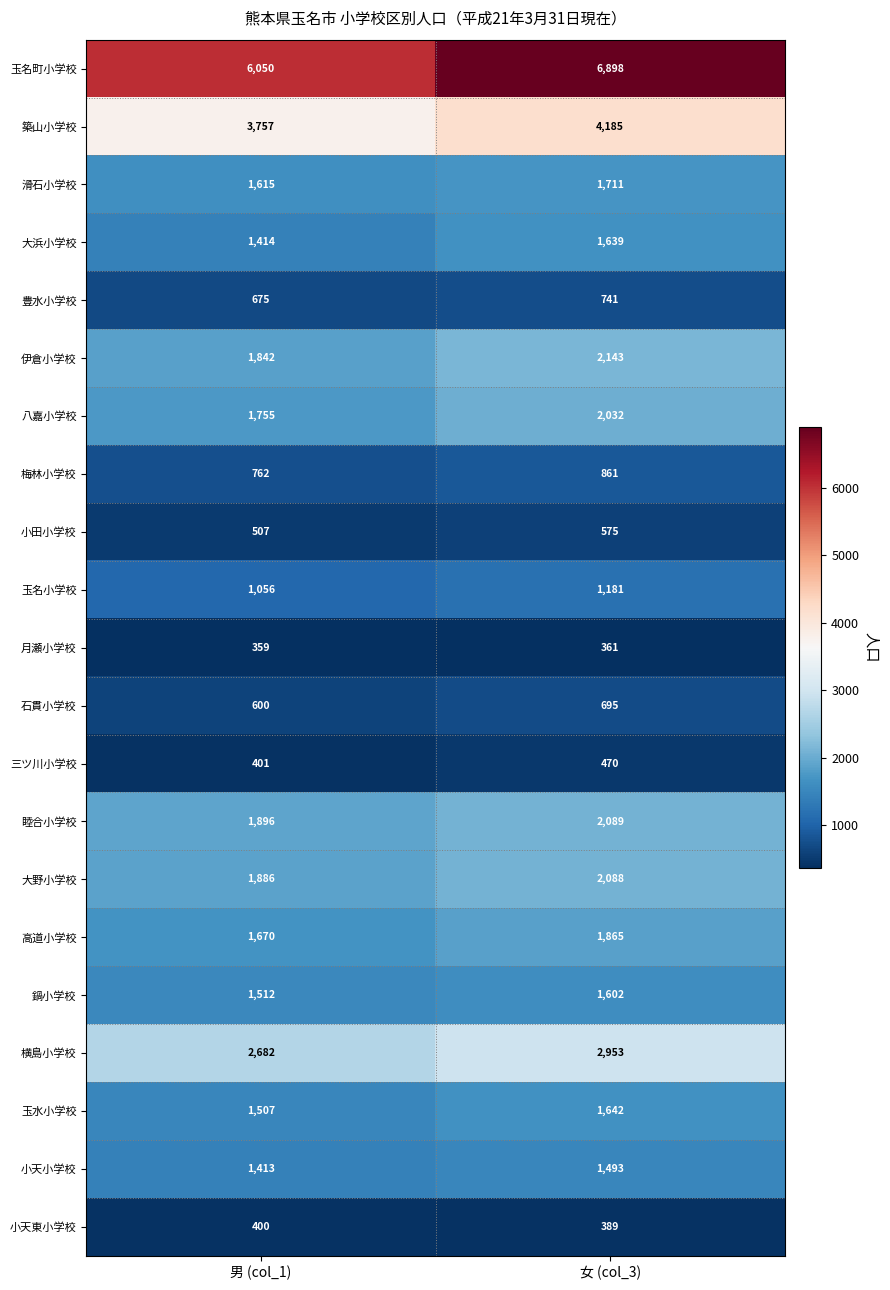

Rank the series by their maximum value, from highest to lowest.

玉名町小学校, 築山小学校, 横島小学校, 伊倉小学校, 睦合小学校, 大野小学校, 八嘉小学校, 高道小学校, 滑石小学校, 玉水小学校, 大浜小学校, 鍋小学校, 小天小学校, 玉名小学校, 梅林小学校, 豊水小学校, 石貫小学校, 小田小学校, 三ツ川小学校, 小天東小学校, 月瀬小学校